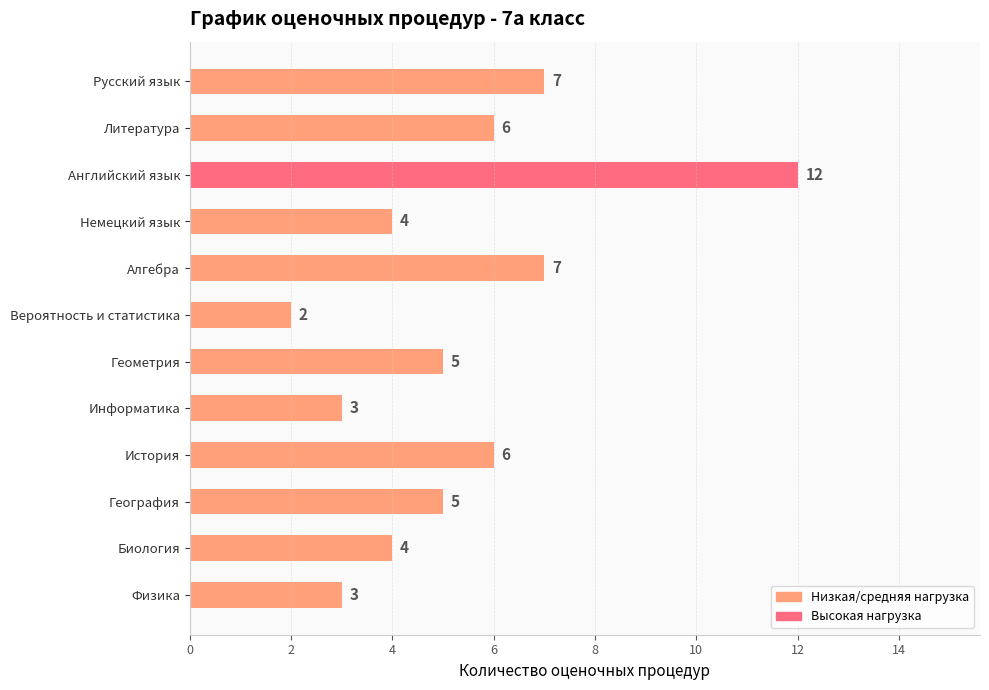

What is the sum of the values at Немецкий язык and Биология?

8